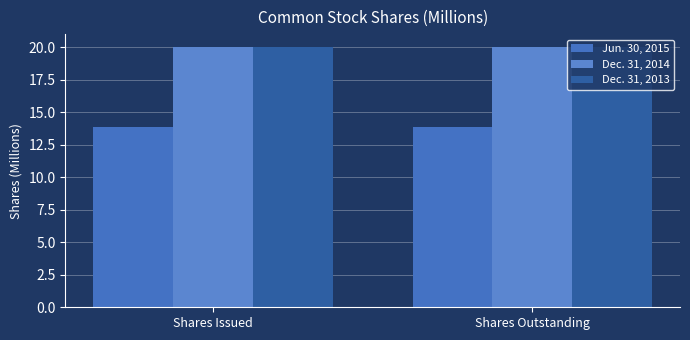

What is the lowest value of the Dec. 31, 2014 series?

20.0